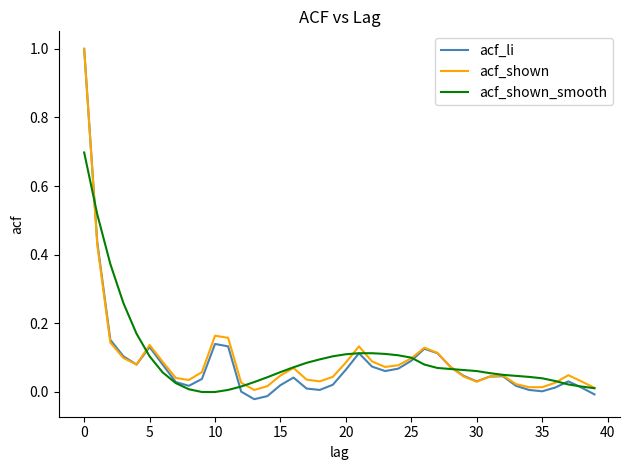

Which series has the widest spread of values?

acf_li